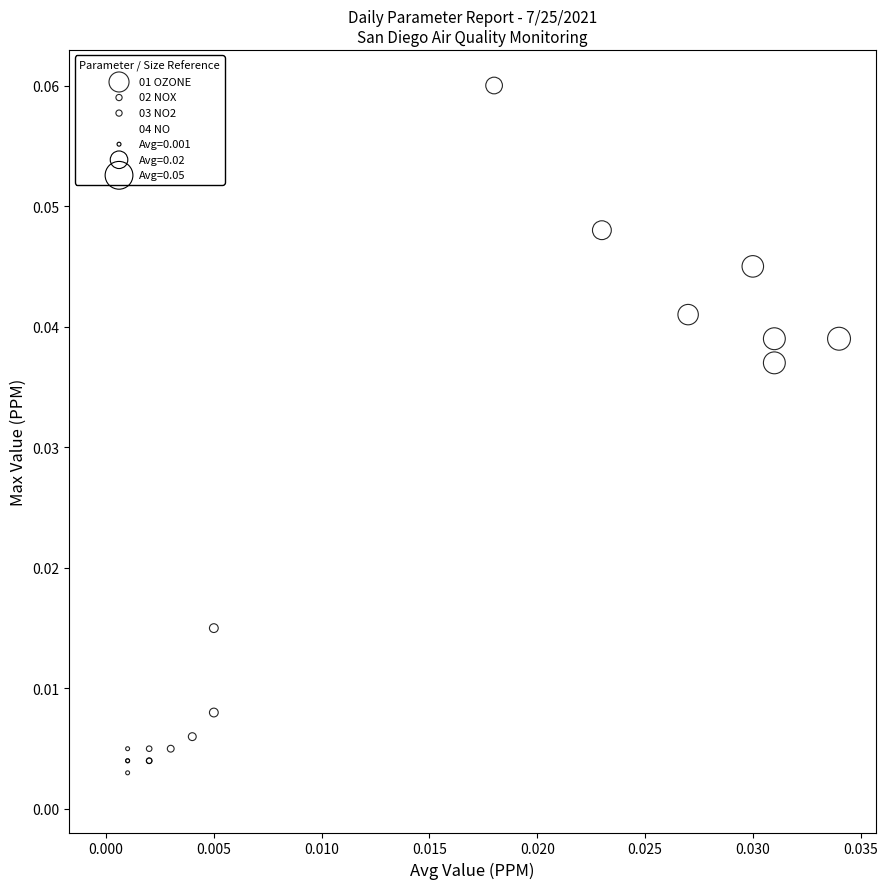

Which series has the widest spread of Y values?

01 OZONE